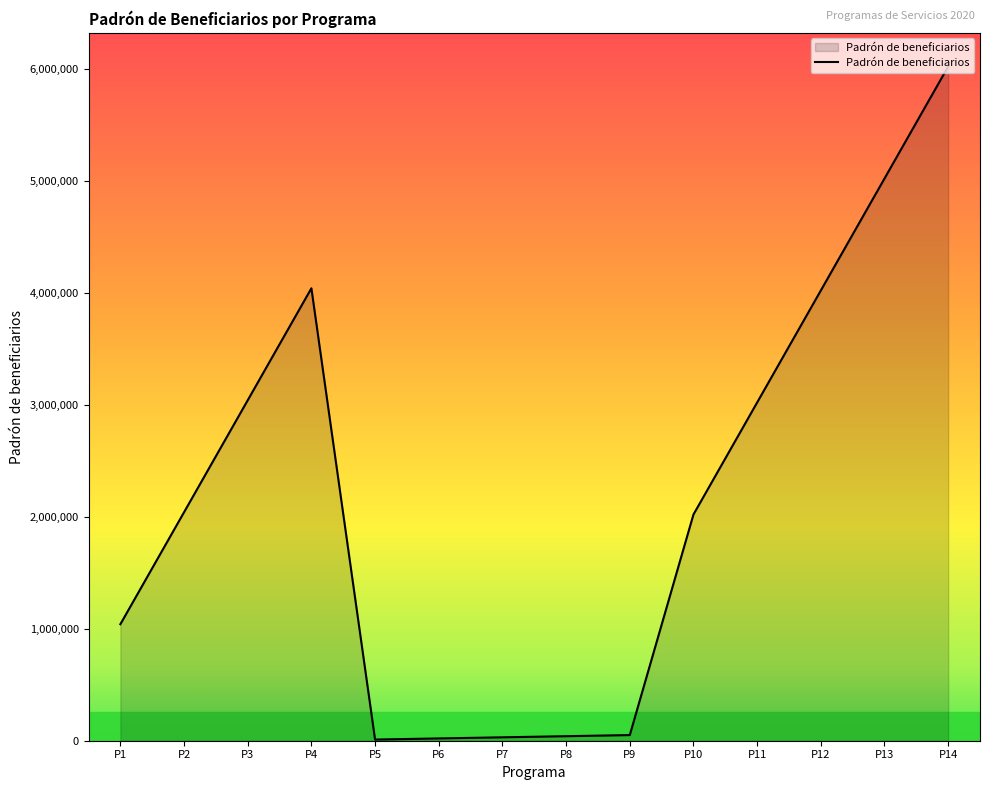

What is the greatest value displayed?

6020420